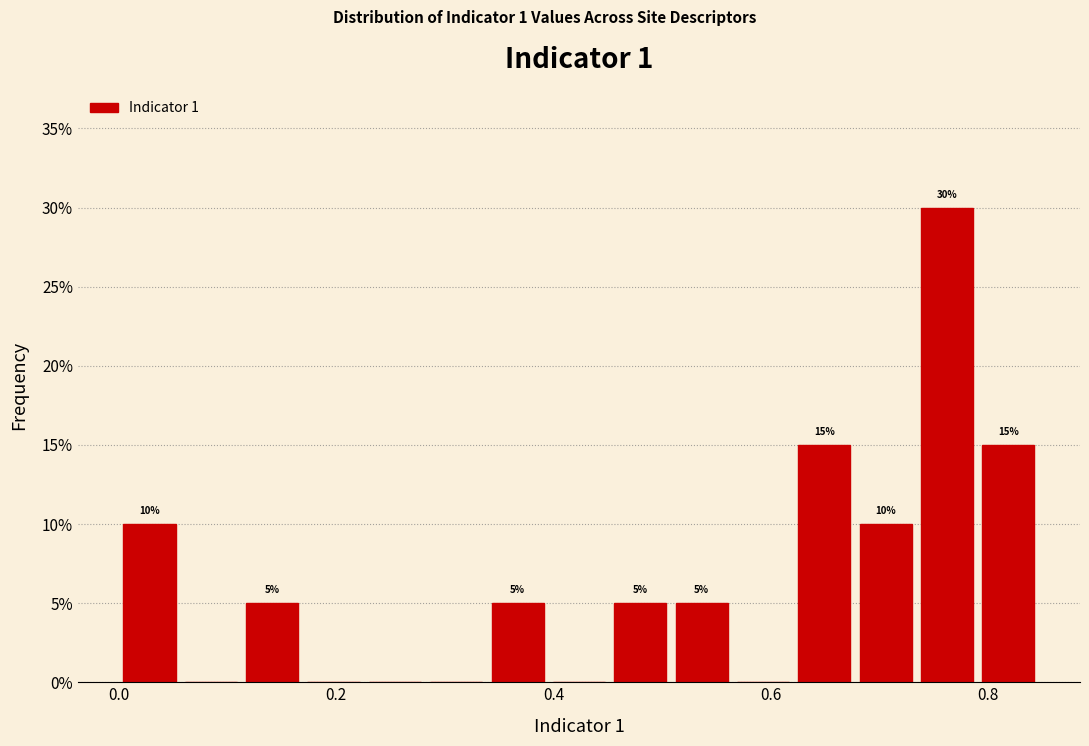

Around what value on the x-axis is the tallest bar? Give the approximate position of its centre, as read against the axis.

0.76